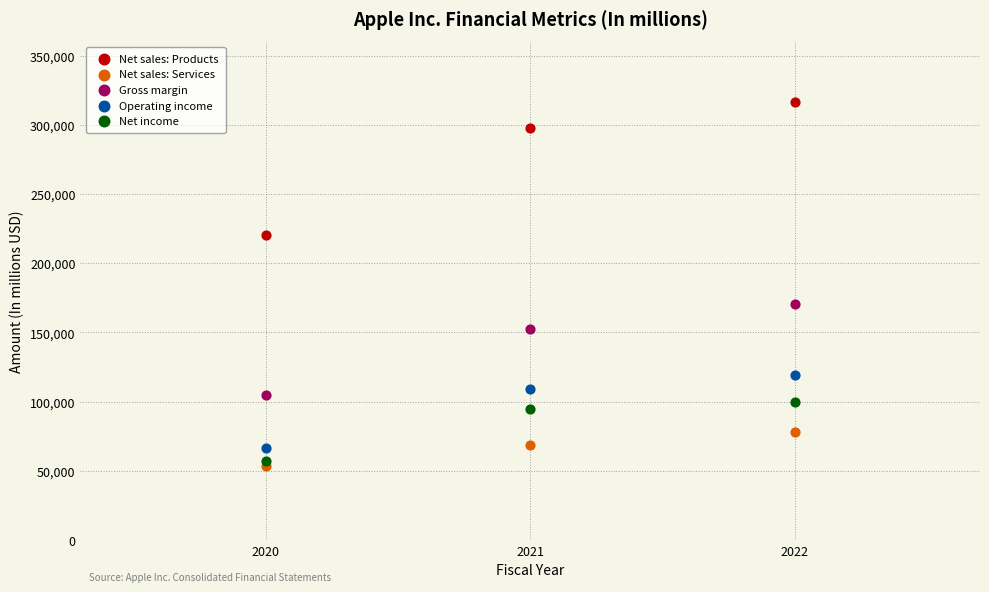

In the Net sales: Products series, what Y value is closest to 268473?

297392